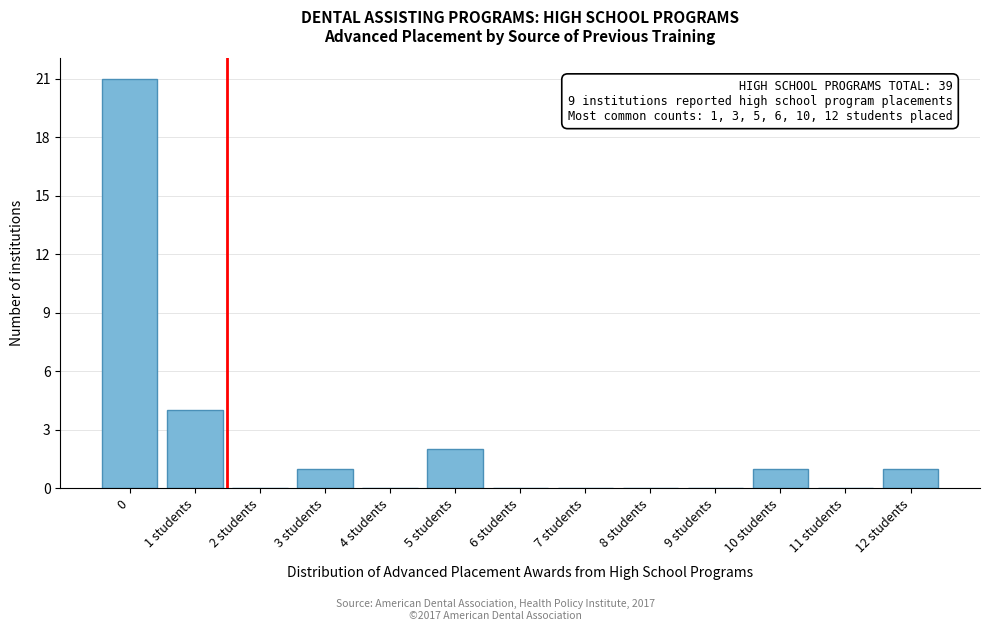

Reading left to right, transcribe all the data shown in this chart.

0=21	1 students=4	2 students=0	3 students=1	4 students=0	5 students=2	6 students=0	7 students=0	8 students=0	9 students=0	10 students=1	11 students=0	12 students=1